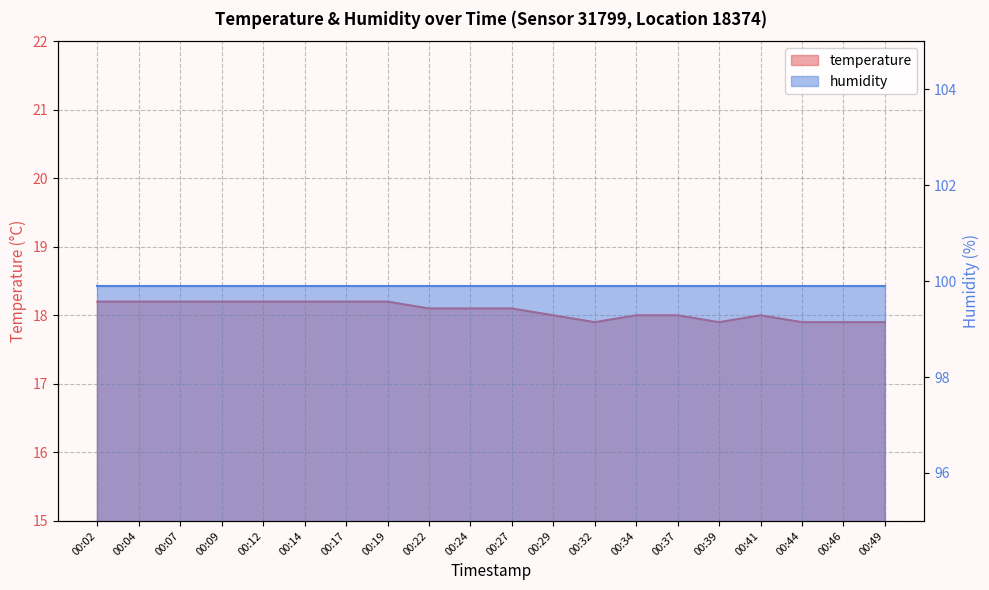

What is the difference between the second highest and minimum values?

0.3